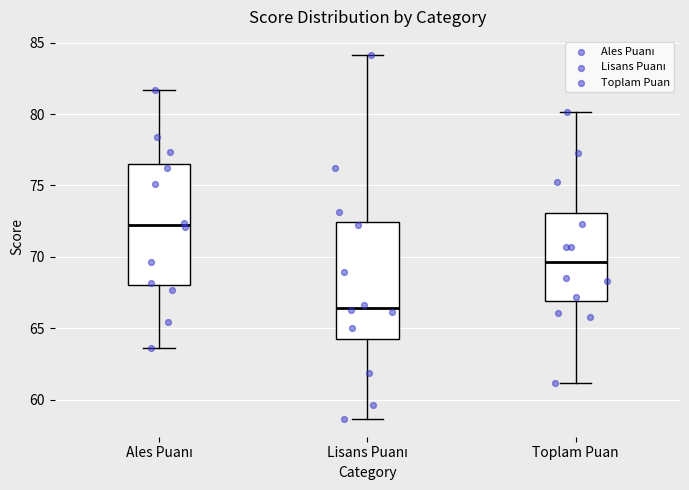

Reading left to right, transcribe this box plot: for each box, give where its median line is, the range the box spans, and where its two whiskers end, as read against the y-axis. The values are not printed on the chart, so give them approximately, as read against the axis.

Ales Puanı: median 72.0, box 68.0 to 76.5, whiskers 63.5 to 81.5
Lisans Puanı: median 66.5, box 64.0 to 72.5, whiskers 58.5 to 84.0
Toplam Puan: median 69.5, box 67.0 to 73.0, whiskers 61.0 to 80.0